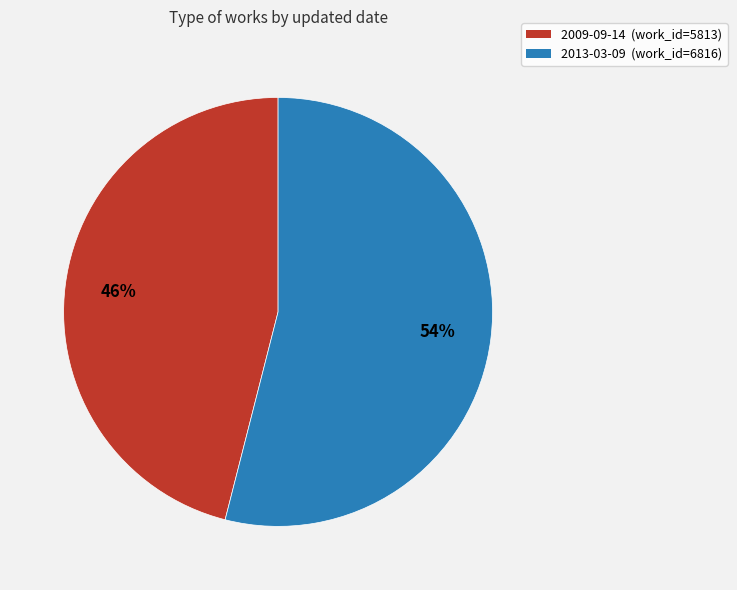

To the nearest percent, what is the difference between the 2013-03-09 and 2009-09-14 slice percentages?

8%